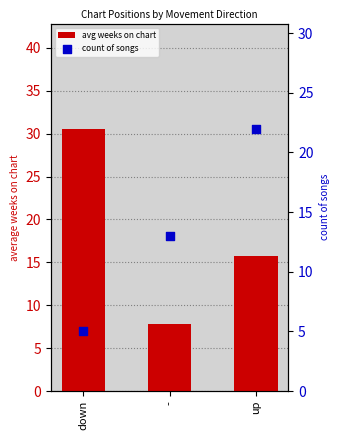

Which series has the largest total across all categories?

avg weeks on chart